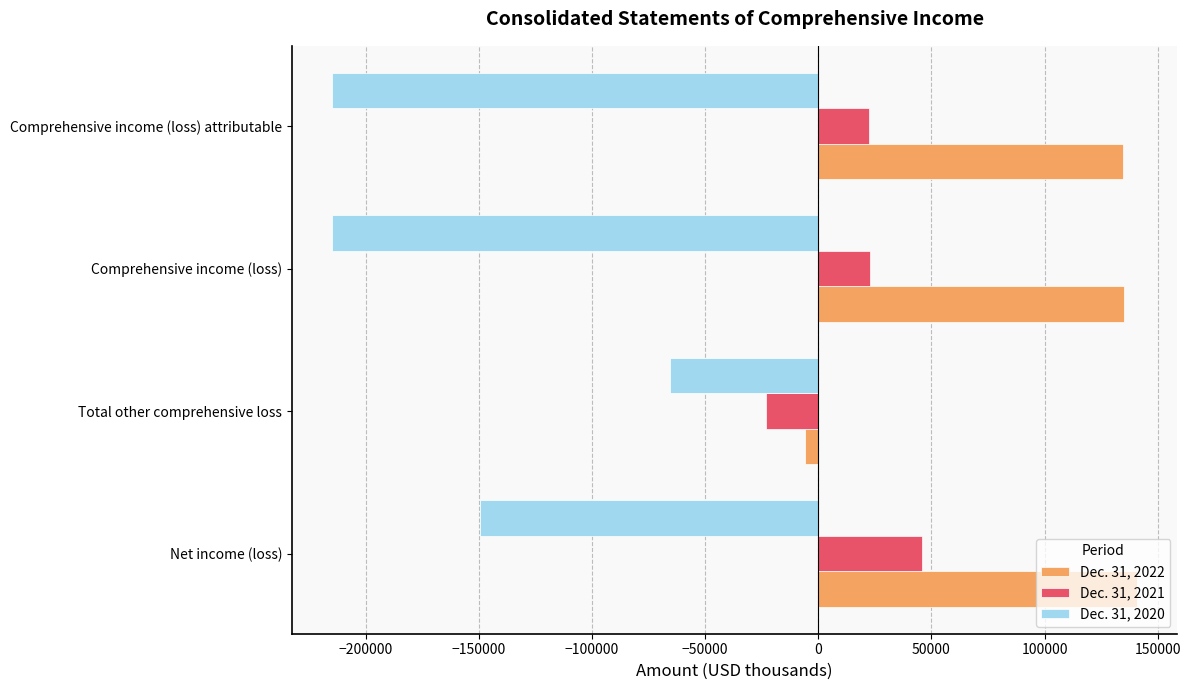

Rank the series by their average value, from highest to lowest.

Dec. 31, 2022, Dec. 31, 2021, Dec. 31, 2020